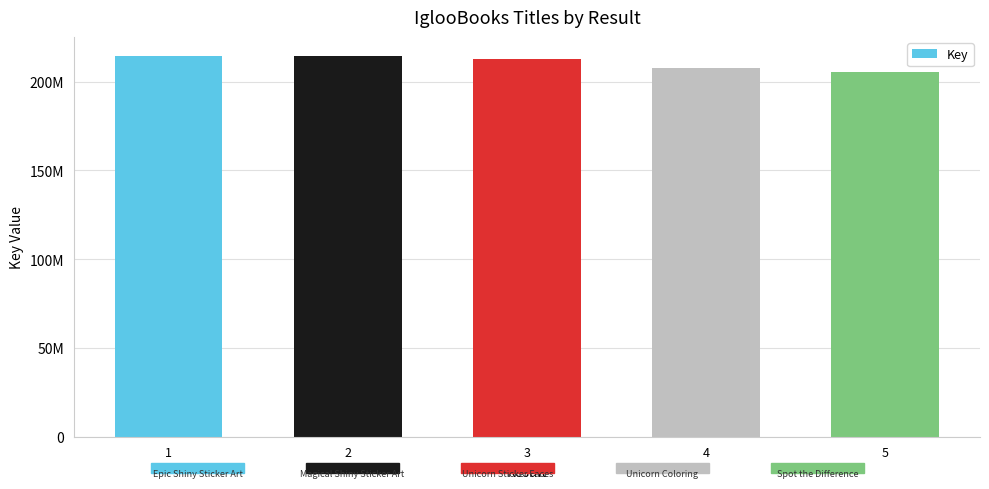

How many data points are less than 212635589?

2